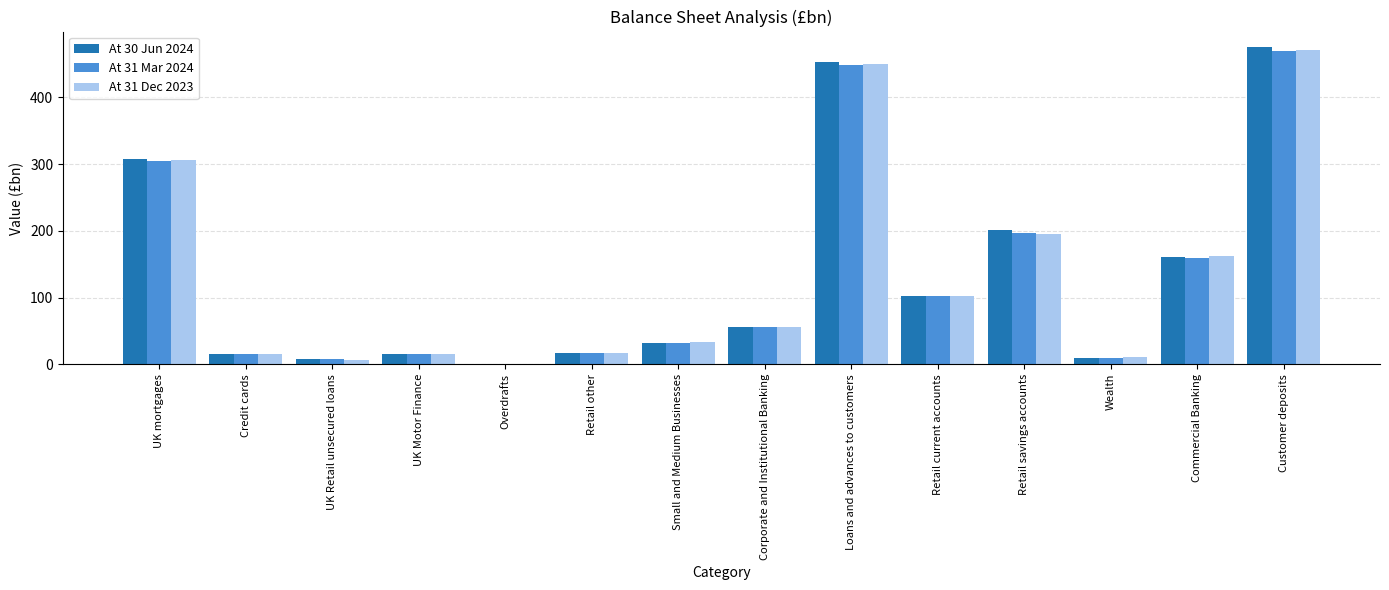

At which label does At 31 Dec 2023 reach its peak?

Customer deposits